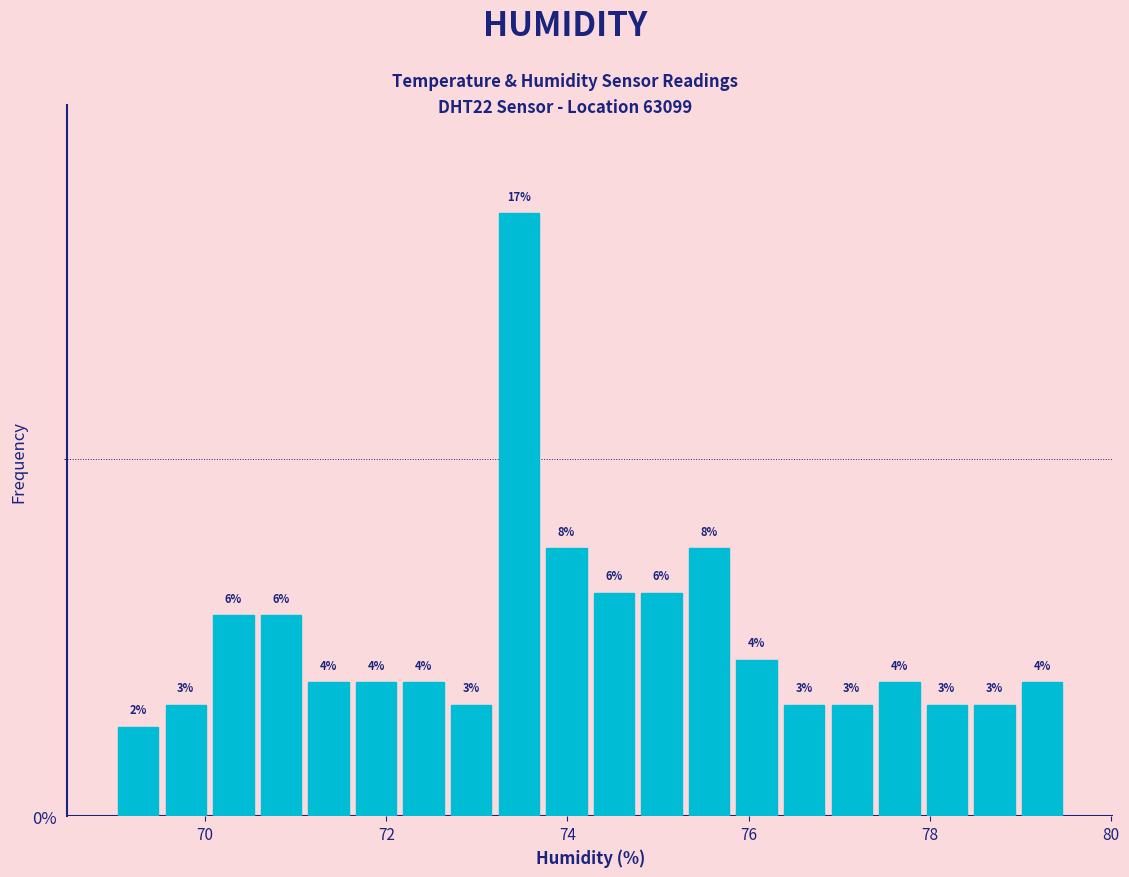

Around what value on the x-axis is the tallest bar? Give the approximate position of its centre, as read against the axis.

73.4